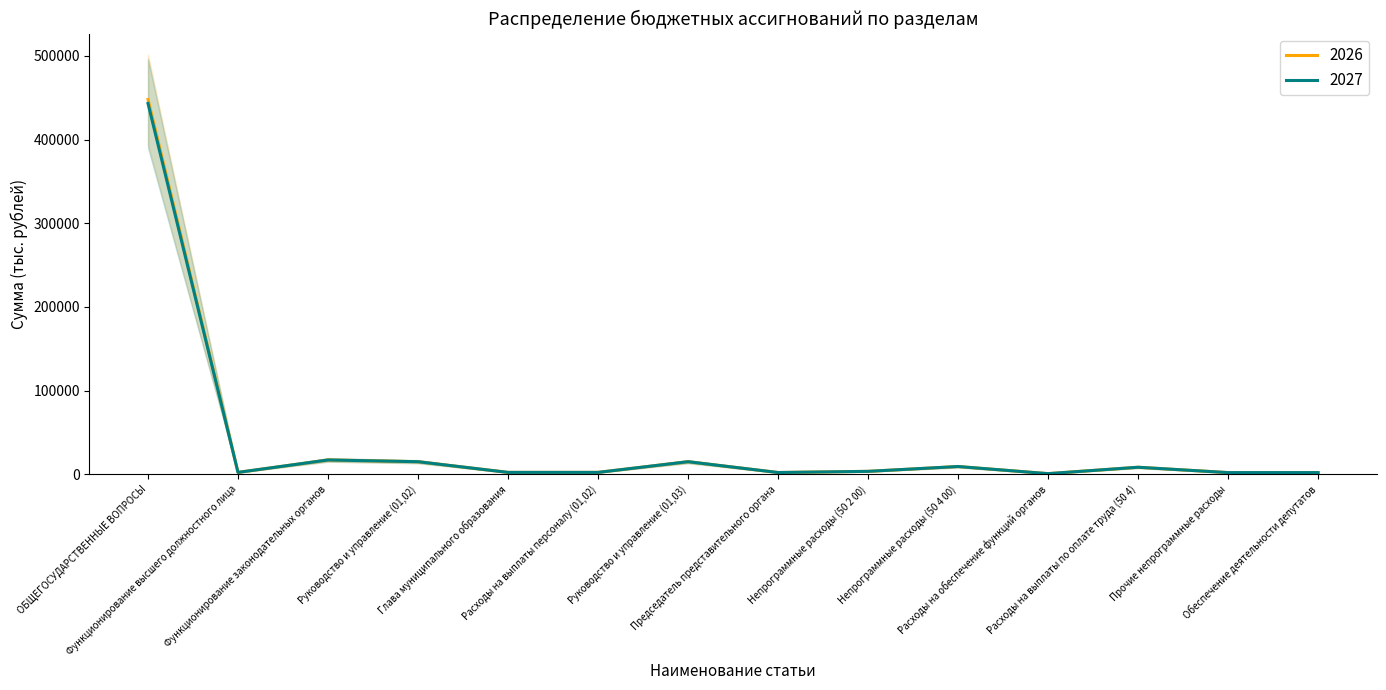

How many data points in 2027 are above 3567?

7